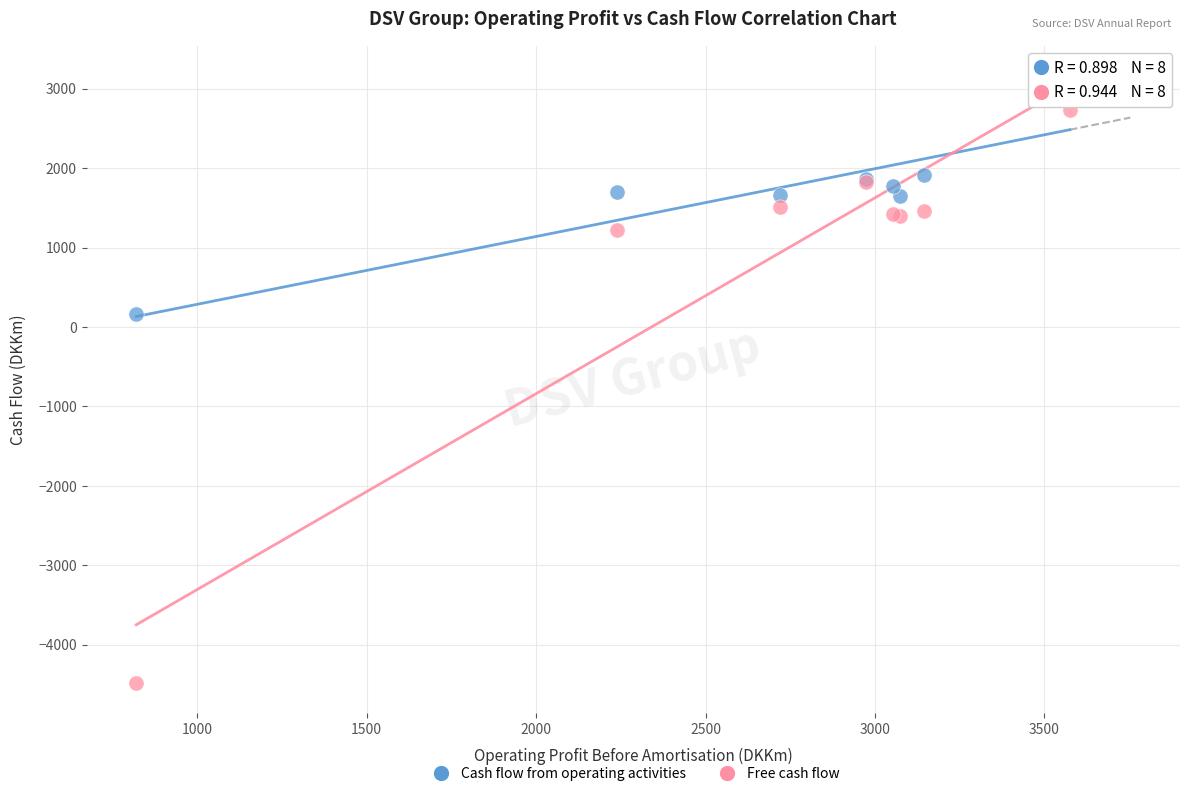

Which series reaches the minimum Y coordinate?

Free cash flow